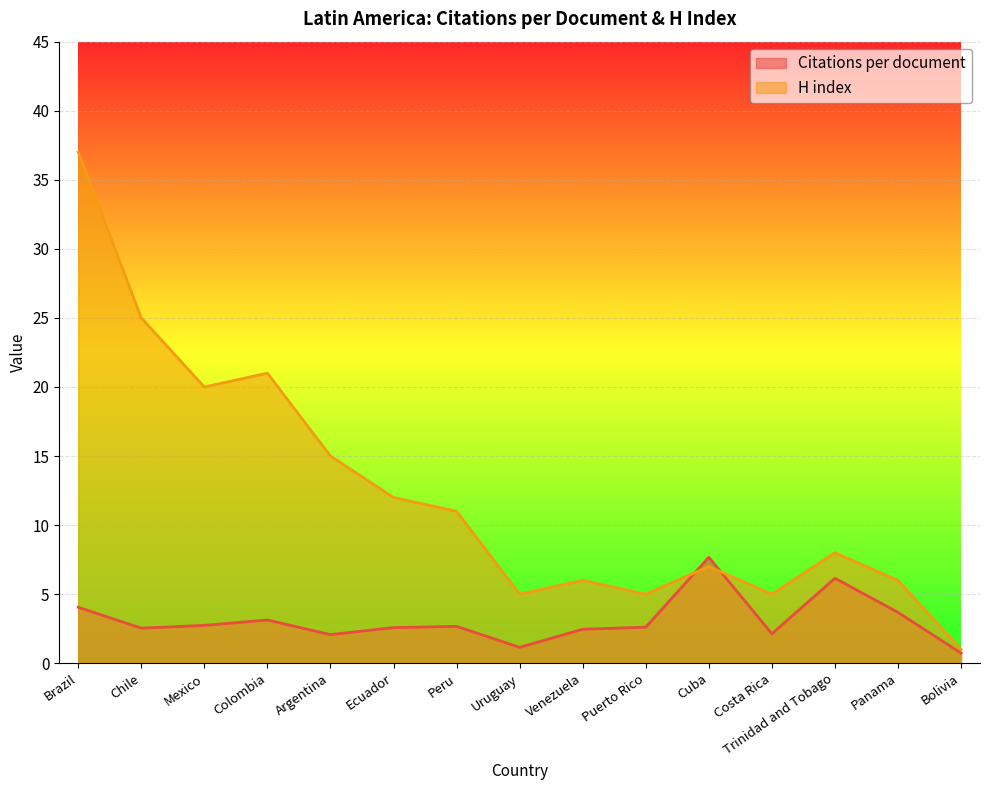

Which series has the widest spread of values?

H index